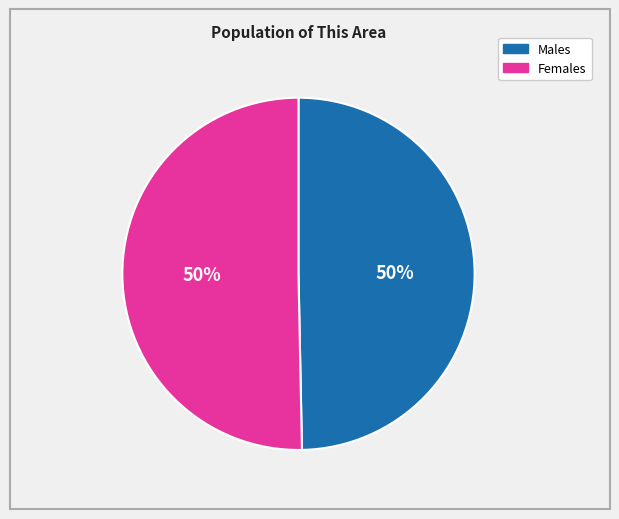

How many slices are in this pie chart?

2